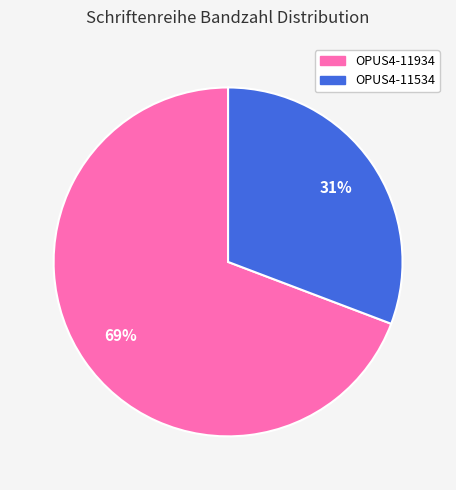

Is there any slice that represents more than half of the pie?

Yes